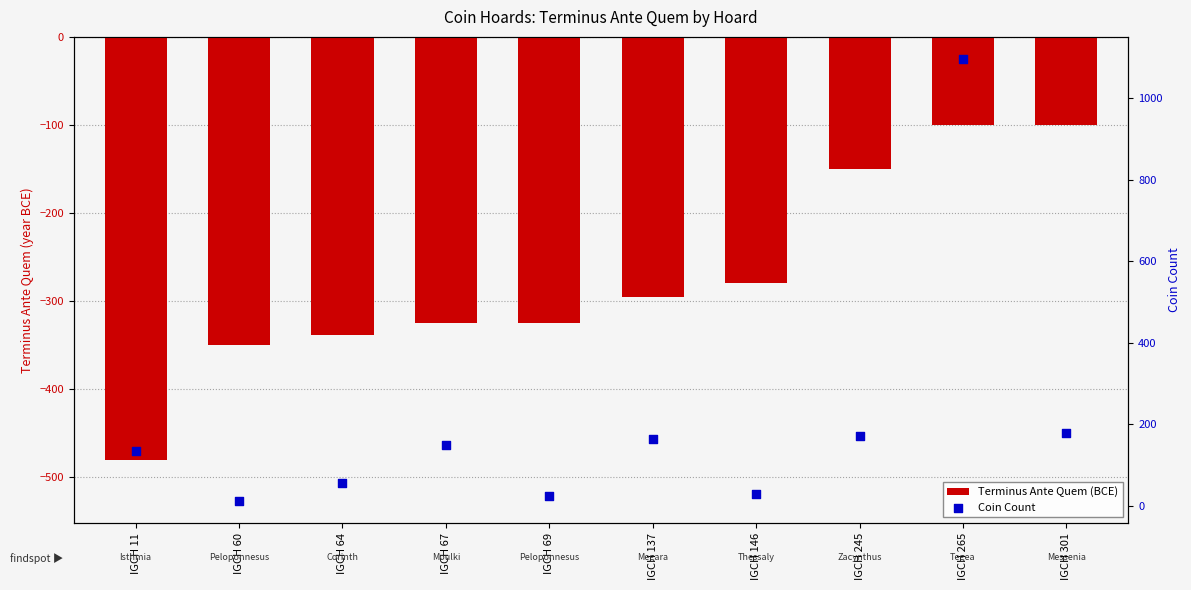

At how many categories does at least one series exceed 197?

1